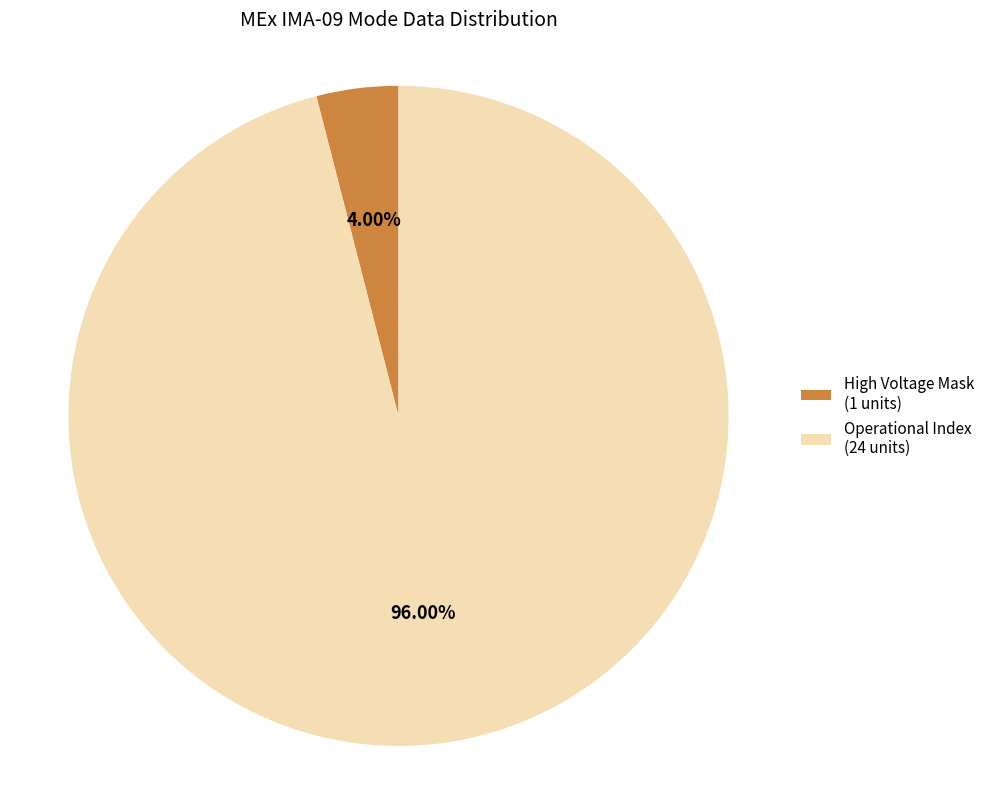

How many slices are in this pie chart?

2